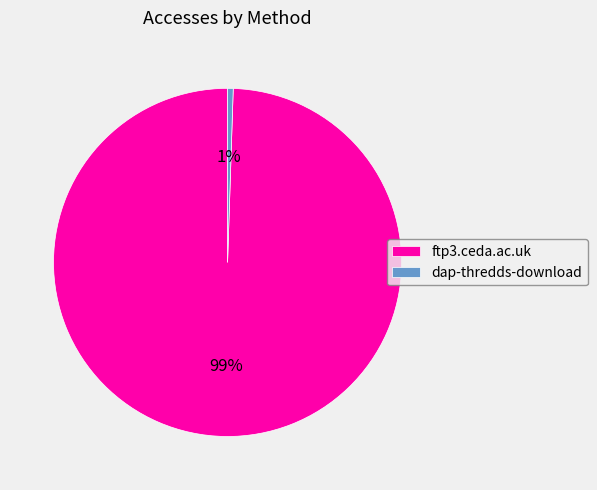

Which category has the smallest portion of the pie?

dap-thredds-download